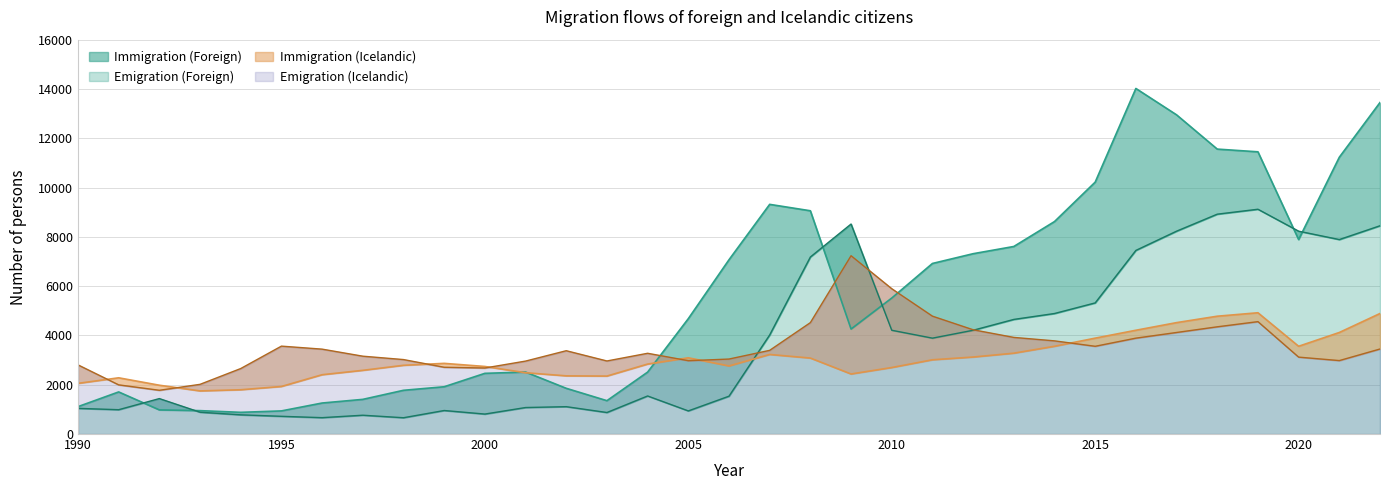

What are all the series names shown in the legend?

Immigration (Foreign), Emigration (Foreign), Immigration (Icelandic), Emigration (Icelandic)